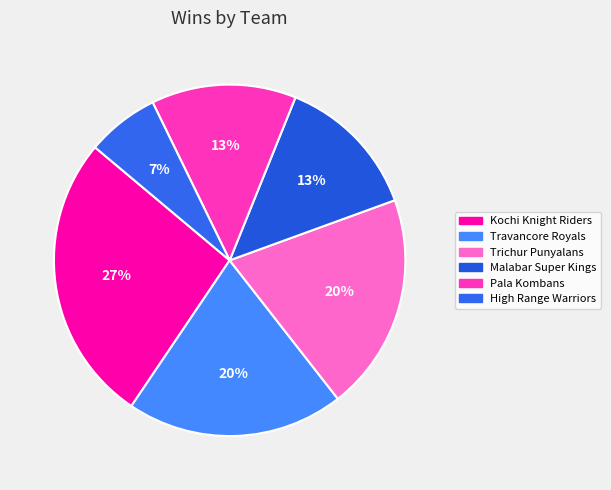

What percentage is the Trichur Punyalans slice, to the nearest percent?

20%